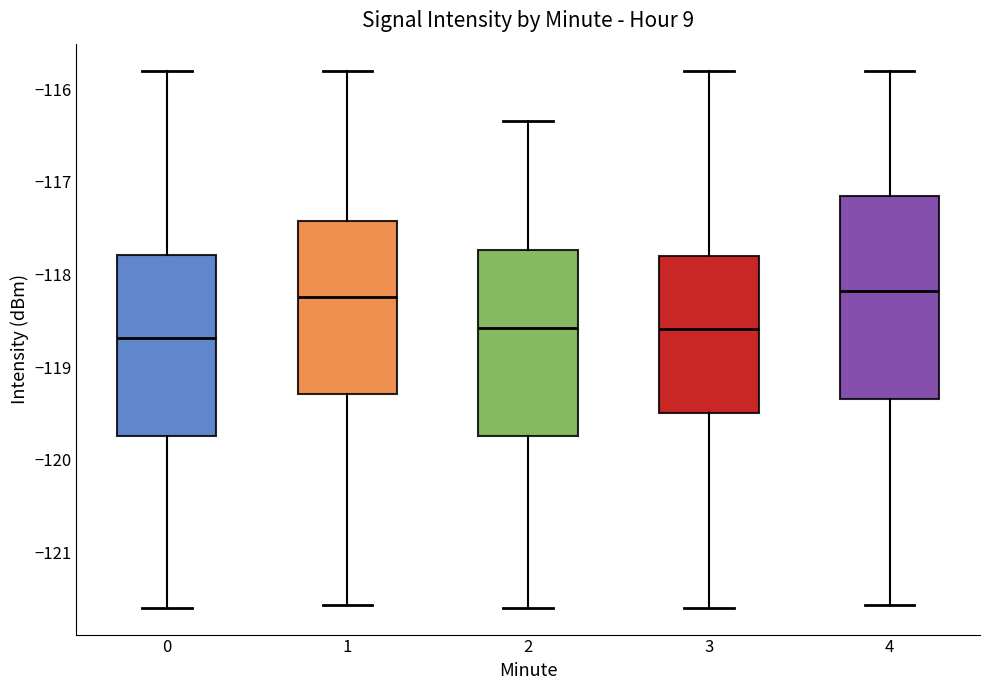

Which box is the tallest, from its lower edge to its upper edge?

4